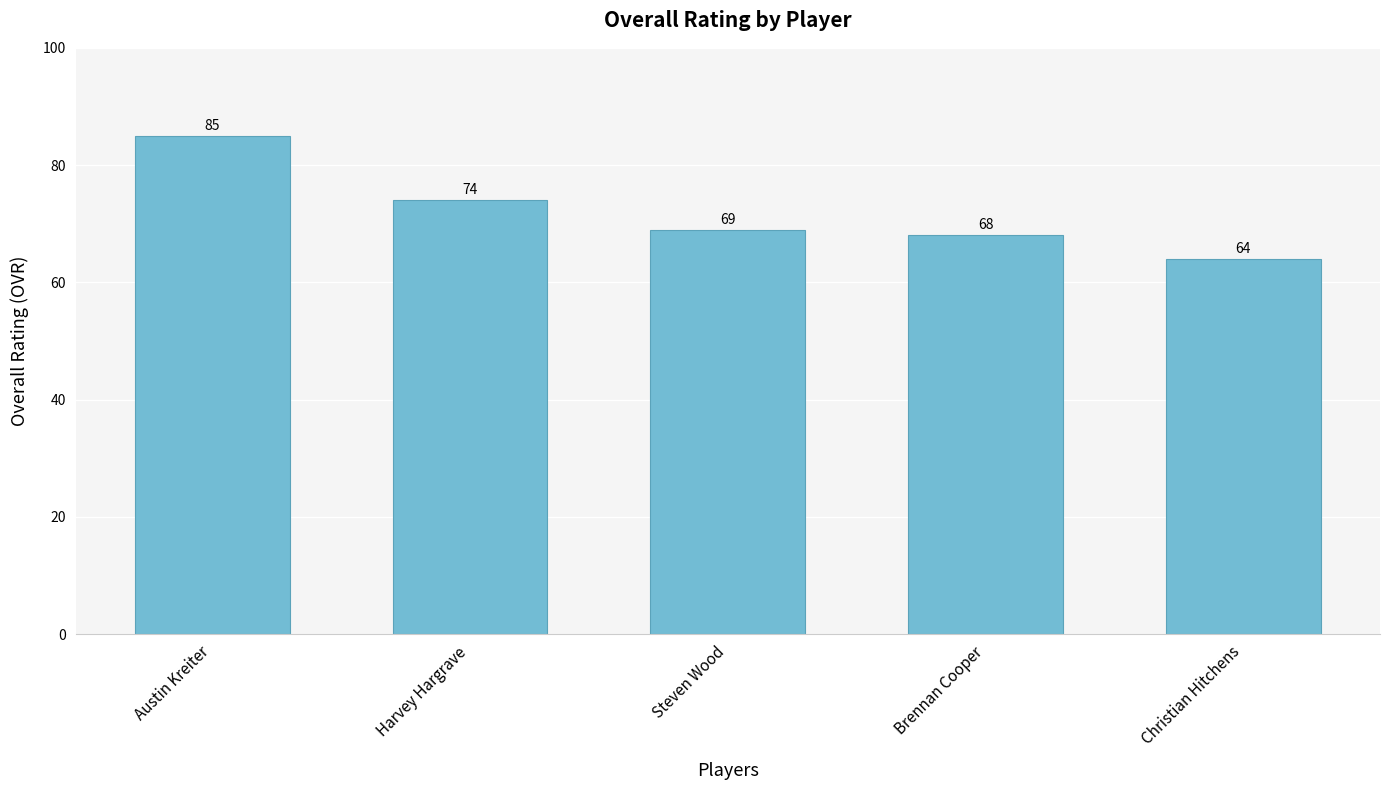

List the labels in order of value, largest first.

Austin Kreiter, Harvey Hargrave, Steven Wood, Brennan Cooper, Christian Hitchens